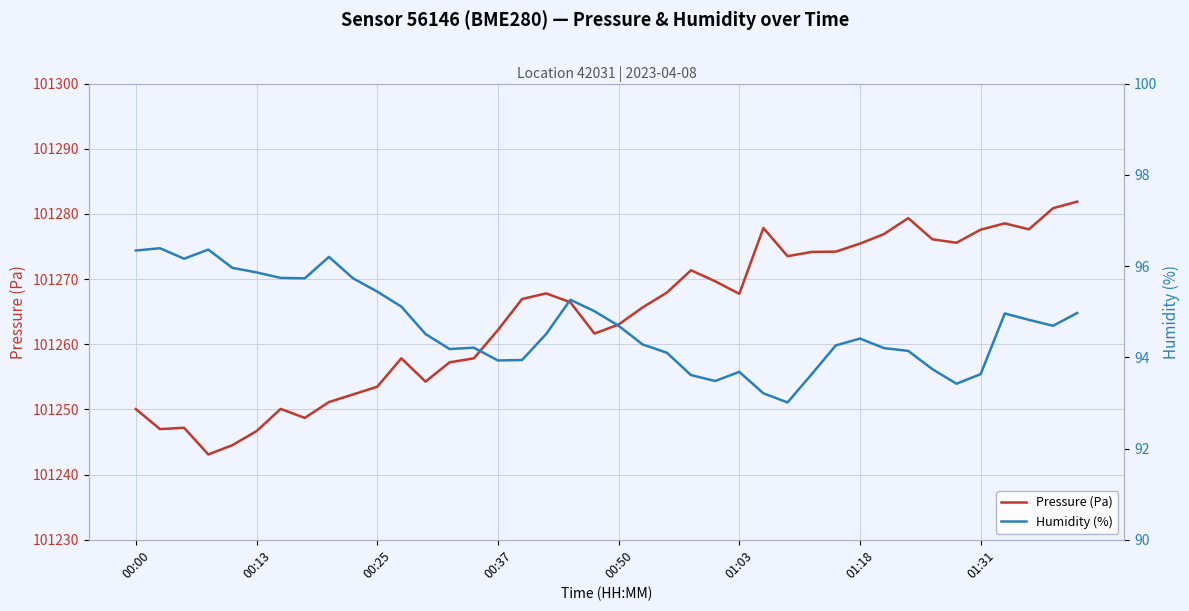

True or false: Pressure (Pa) has a value of 145246.5 at 00:13.

False